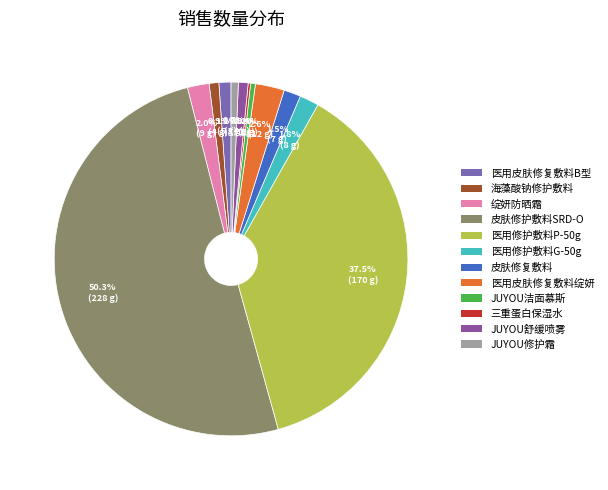

To the nearest percent, what is the average slice percentage?

8%